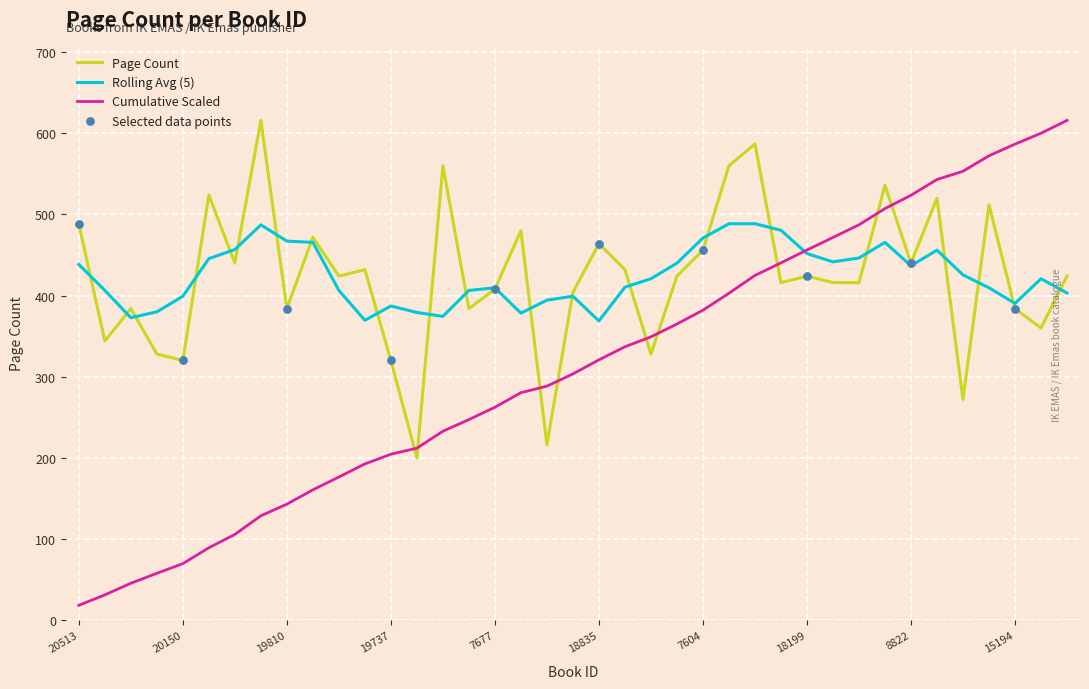

Which series has the largest range (max minus min)?

Cumulative Scaled